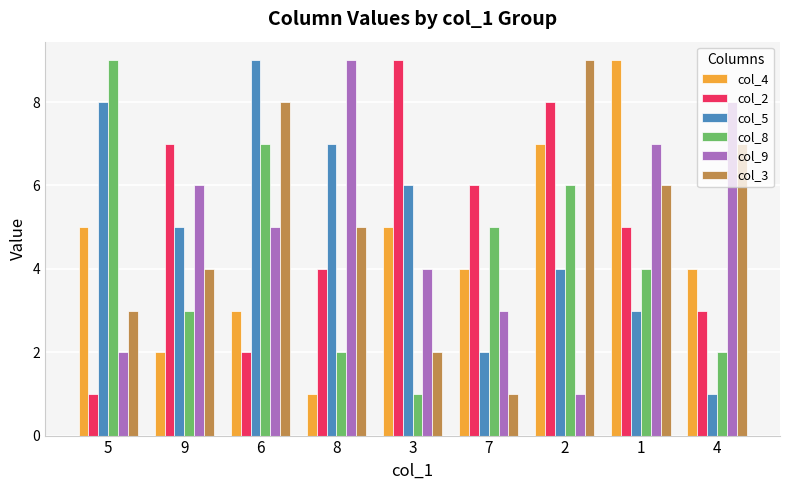

What position from the left is 1?

8